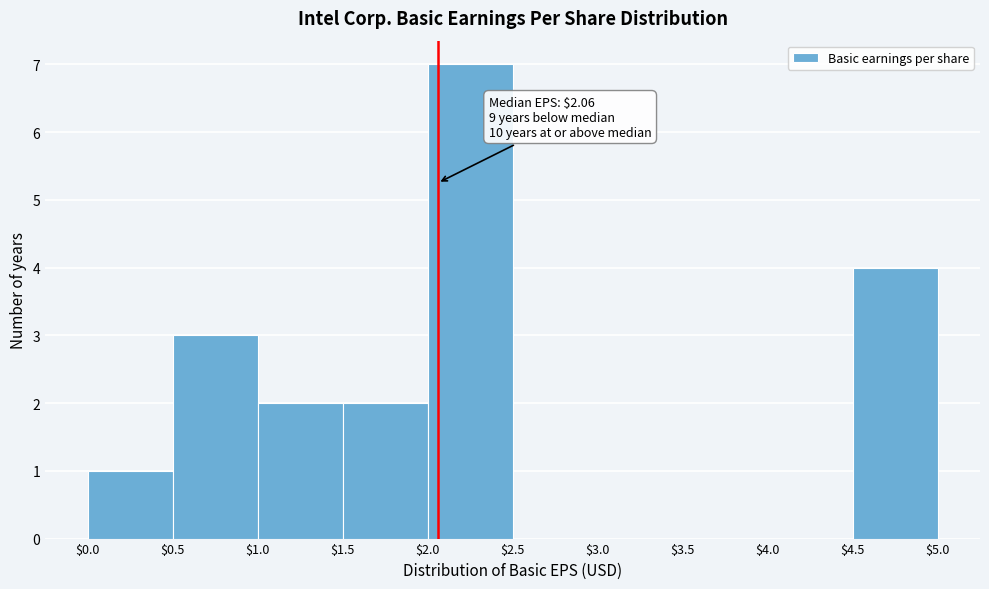

Which range on the x-axis has the tallest bar?

$2.0 to $2.5